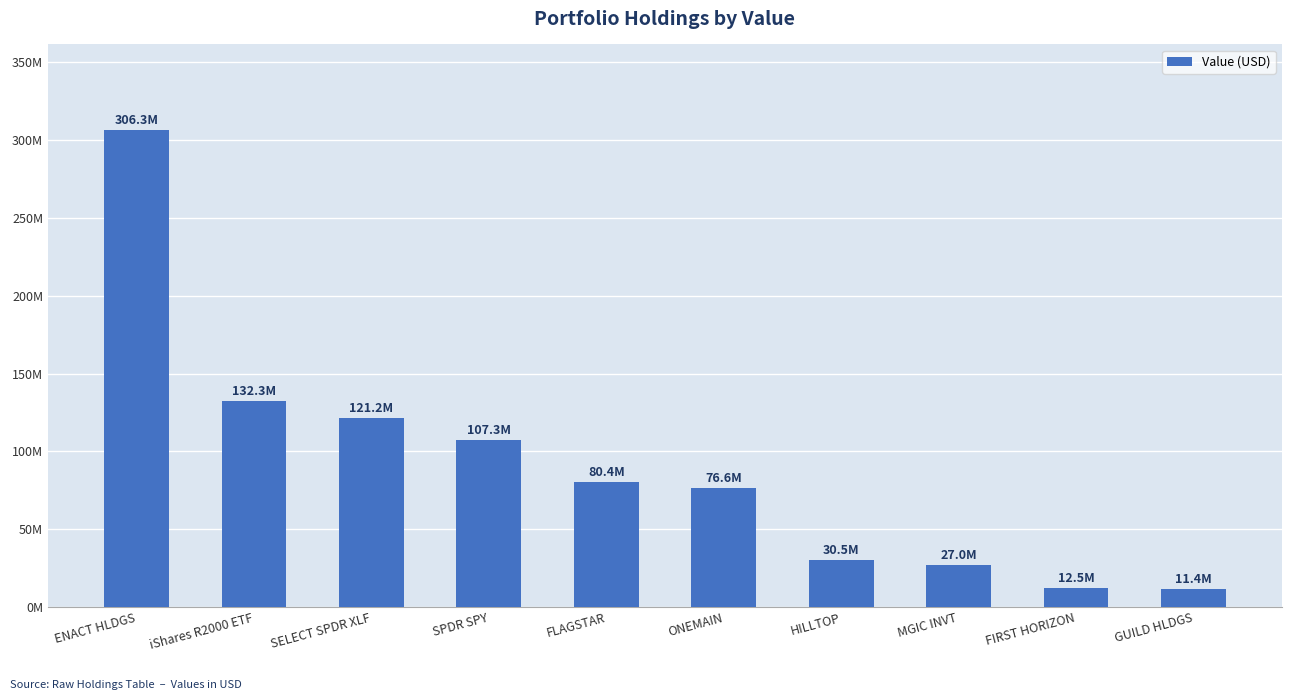

Reading left to right, list all the values displayed in this chart.

ENACT HLDGS=306268000	iShares R2000 ETF=132344000	SELECT SPDR XLF=121222000	SPDR SPY=107285000	FLAGSTAR=80364000	ONEMAIN=76551000	HILLTOP=30495000	MGIC INVT=27028000	FIRST HORIZON=12467000	GUILD HLDGS=11378000